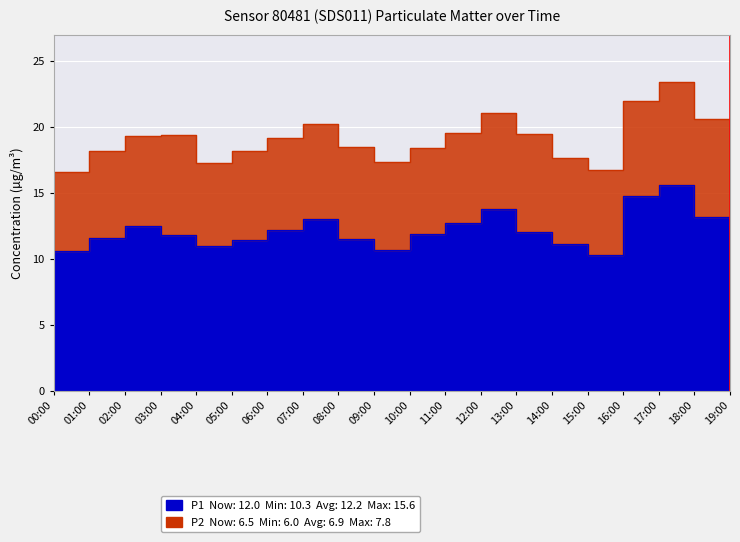

What is the difference between the maximum and minimum values?

5.2